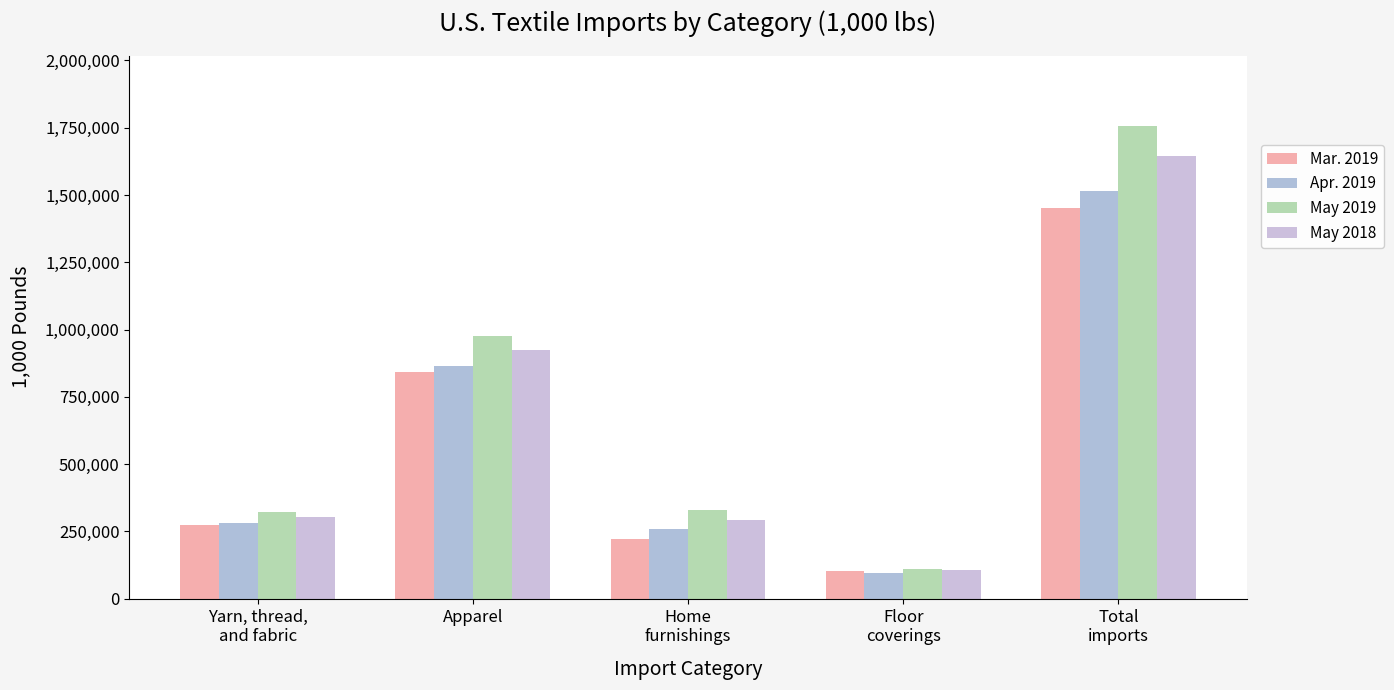

What is the difference between the highest and lowest values at Home
furnishings?

106423.2